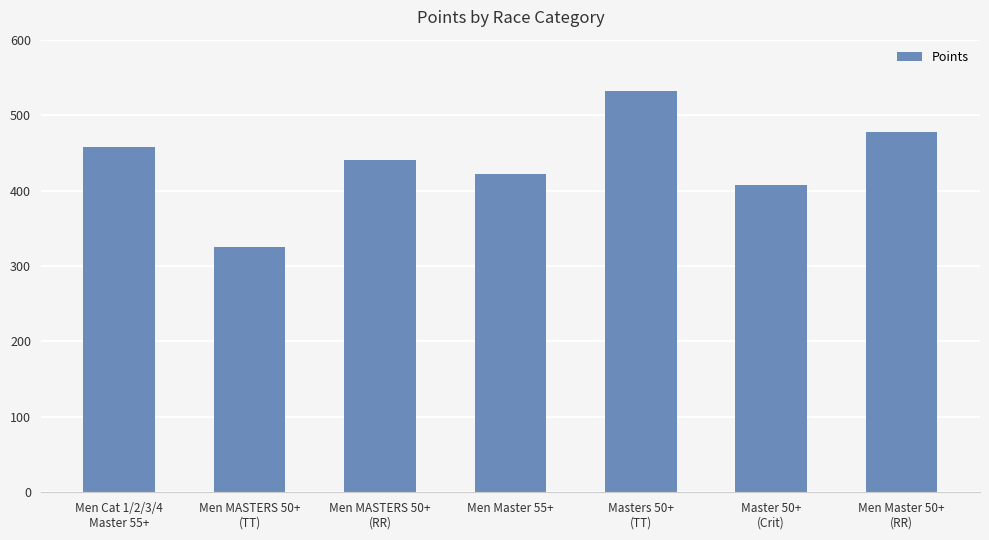

List the labels in order of value, smallest first.

Men MASTERS 50+
(TT), Master 50+
(Crit), Men Master 55+, Men MASTERS 50+
(RR), Men Cat 1/2/3/4
Master 55+, Men Master 50+
(RR), Masters 50+
(TT)